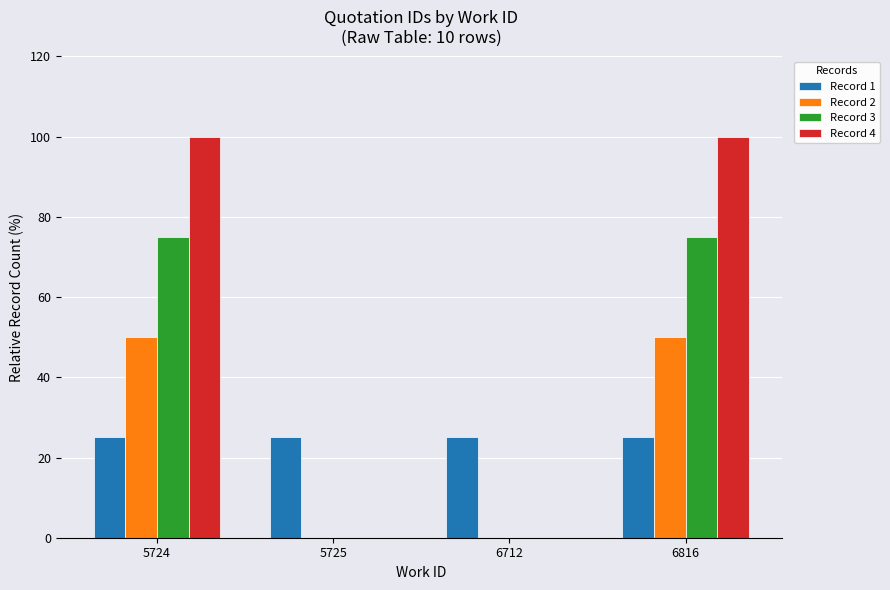

What is the total value across all series at 5724?

250